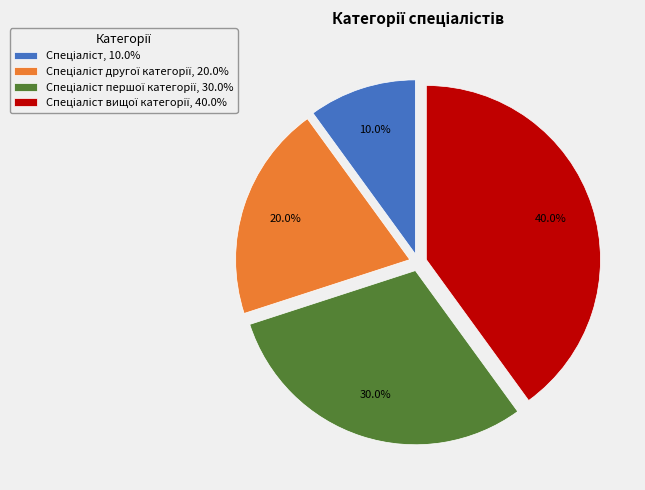

Is there a majority slice in this chart?

No